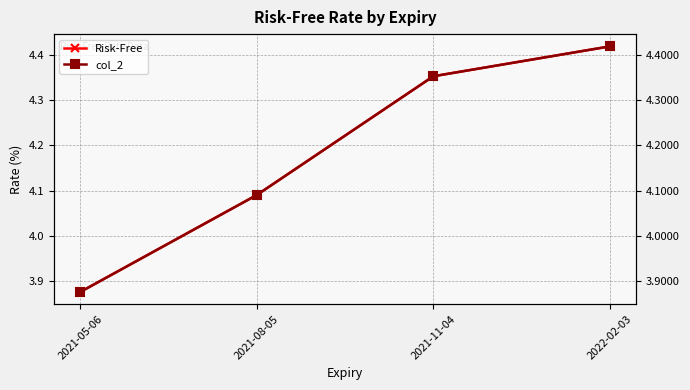

What is the minimum value for col_2?

3.9